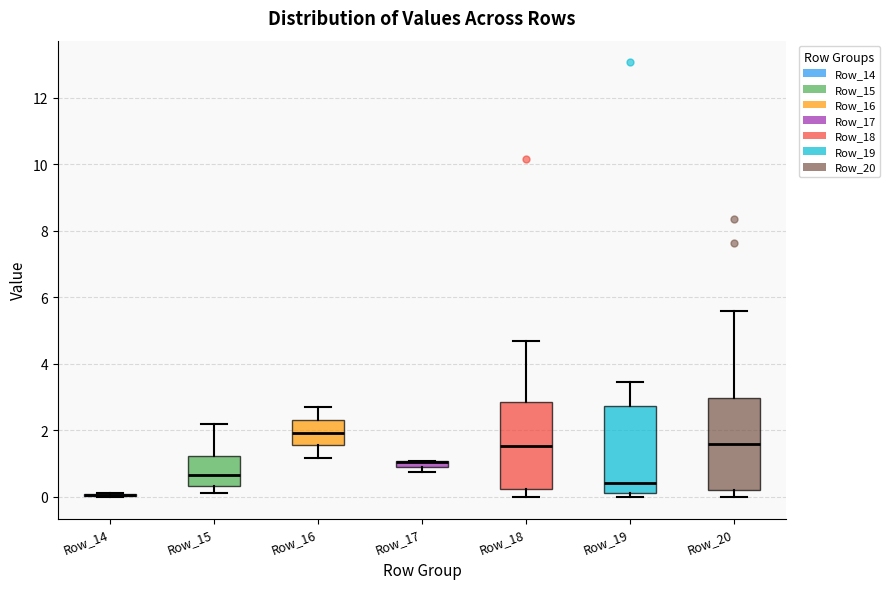

Where is the lower edge of the box for Row_17 on the y-axis? The values are not printed on the chart, so give them approximately, as read against the axis.

0.8